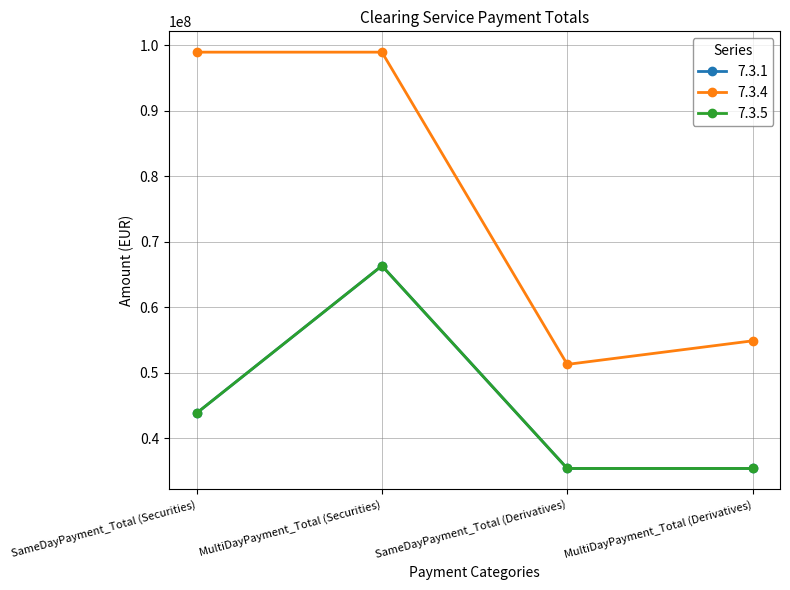

What value does the 7.3.5 series have at SameDayPayment_Total (Derivatives)?

35389140.0